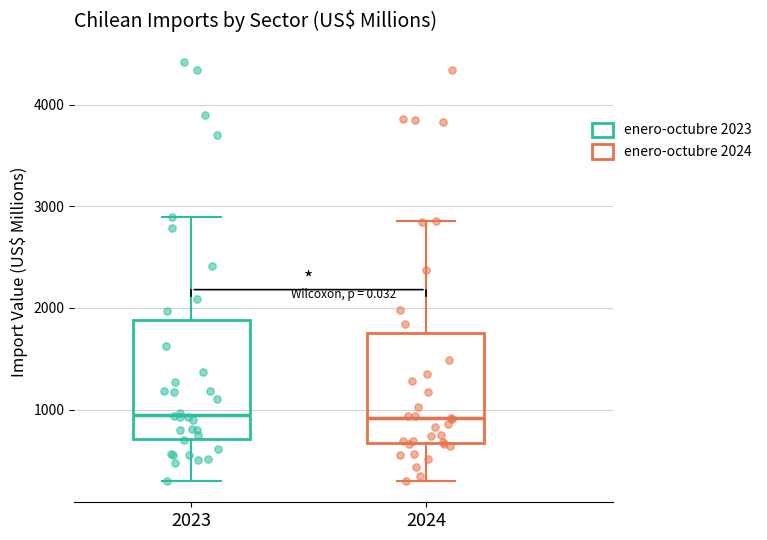

Reading left to right, transcribe this box plot: for each box, give where its median line is, the range the box spans, and where its two whiskers end, as read against the y-axis. The values are not printed on the chart, so give them approximately, as read against the axis.

2023: median 900, box 700 to 1900, whiskers 300 to 2900
2024: median 900, box 700 to 1800, whiskers 300 to 2900